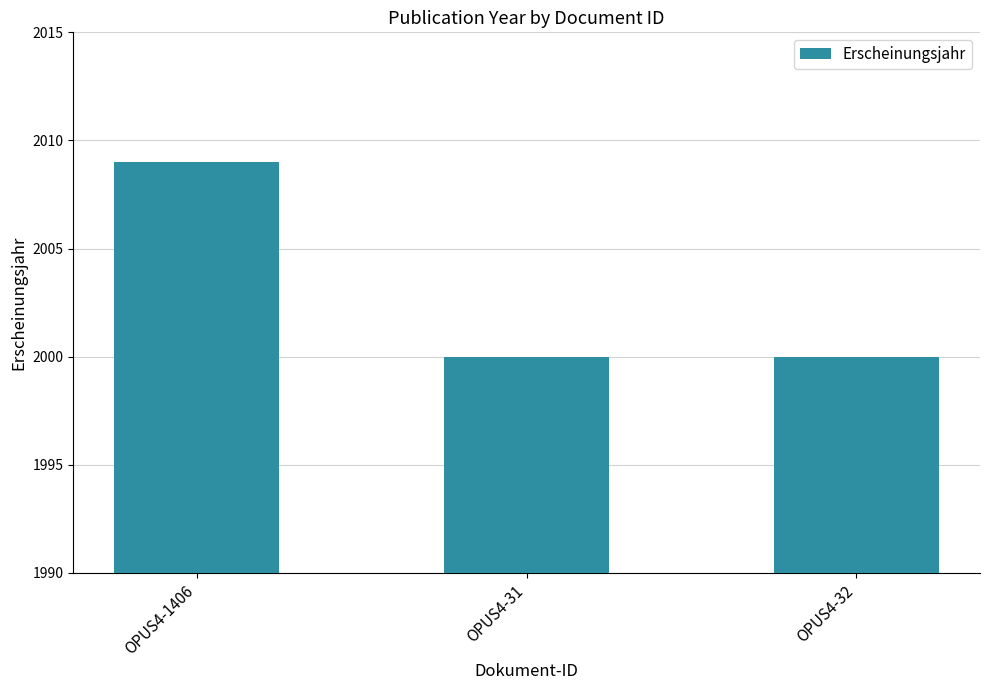

Between OPUS4-1406 and OPUS4-32, which is larger?

OPUS4-1406